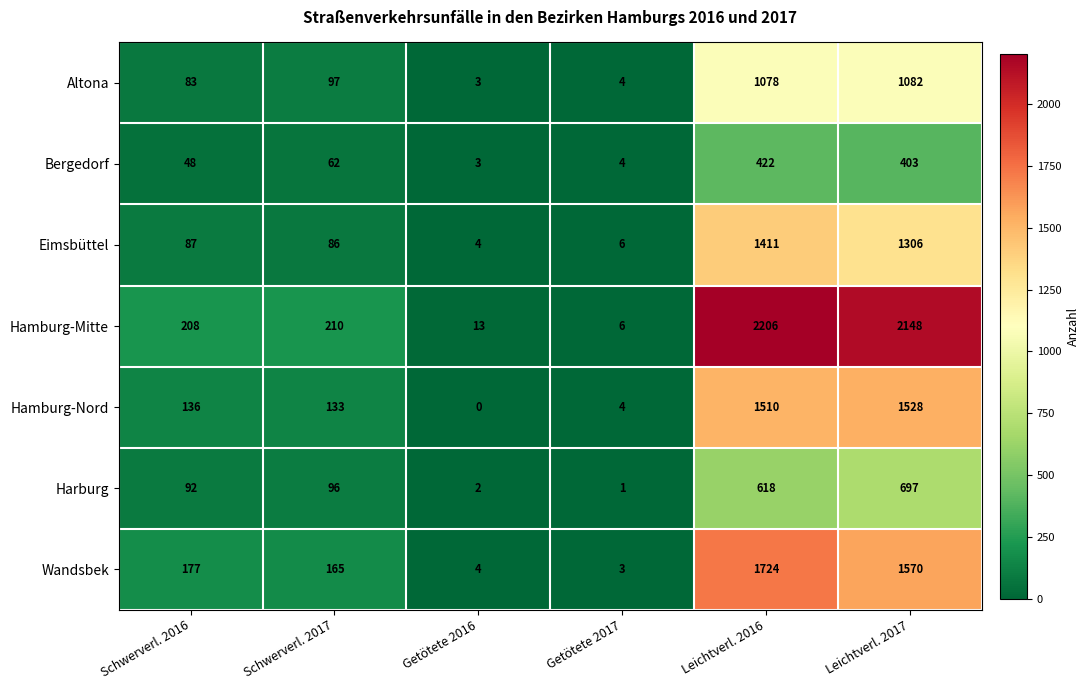

What is the total value across all series at Schwerverl. 2016?

831